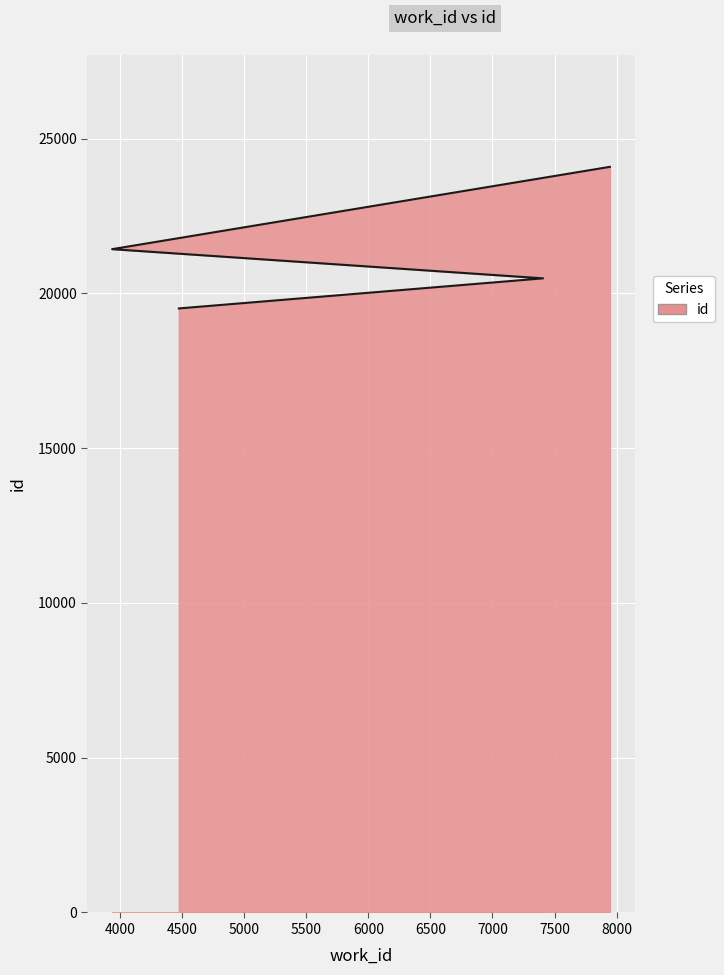

True or false: there are more than 1 points higher than both neighbors.

False